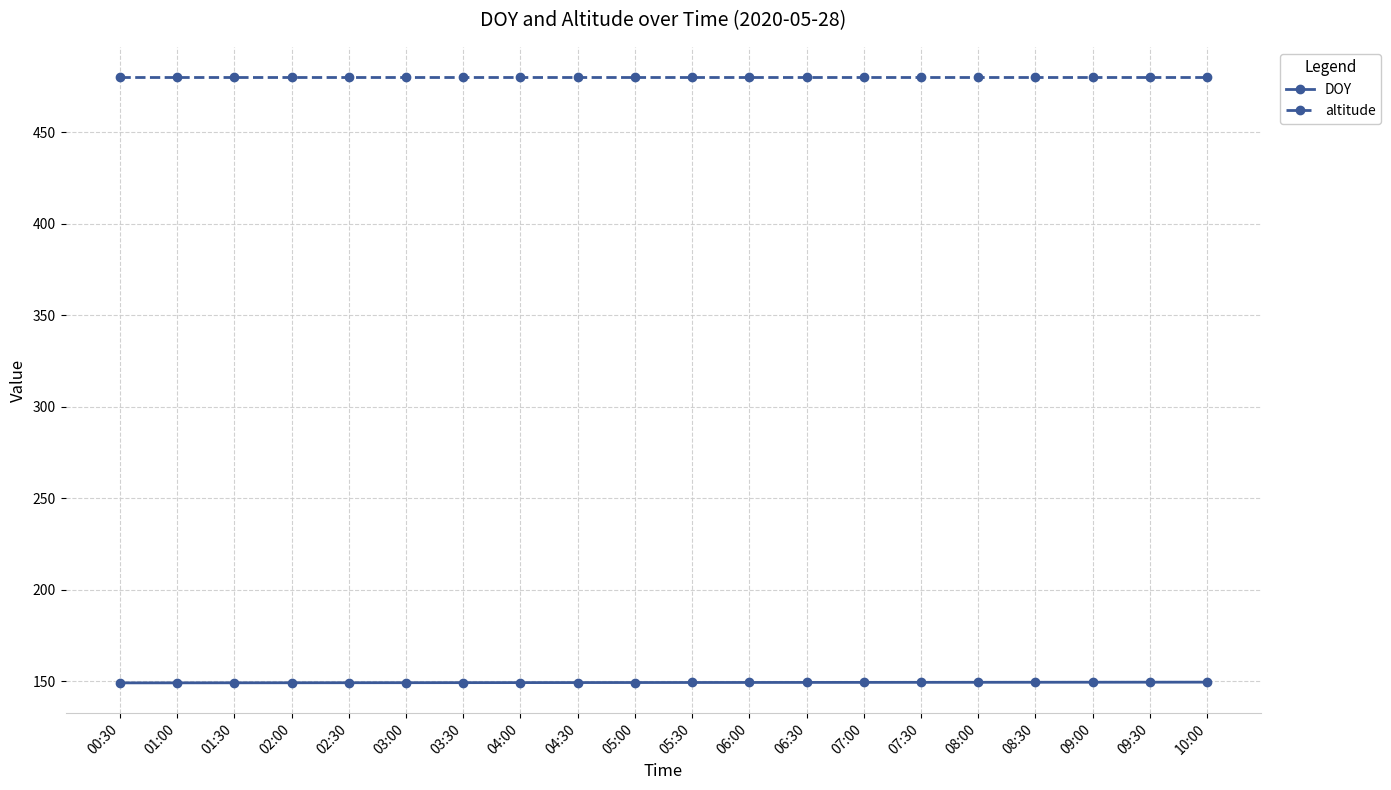

What is the difference between the highest and lowest values at 01:30?

330.9